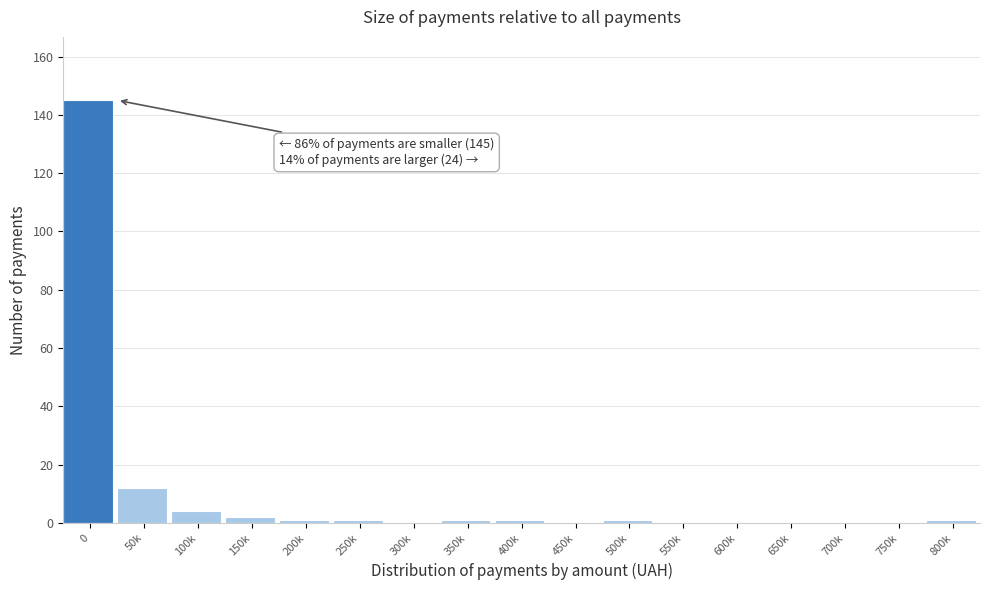

Reading left to right, extract all data points from this chart.

0=145	50k=12	100k=4	150k=2	200k=1	250k=1	300k=0	350k=1	400k=1	450k=0	500k=1	550k=0	600k=0	650k=0	700k=0	750k=0	800k=1